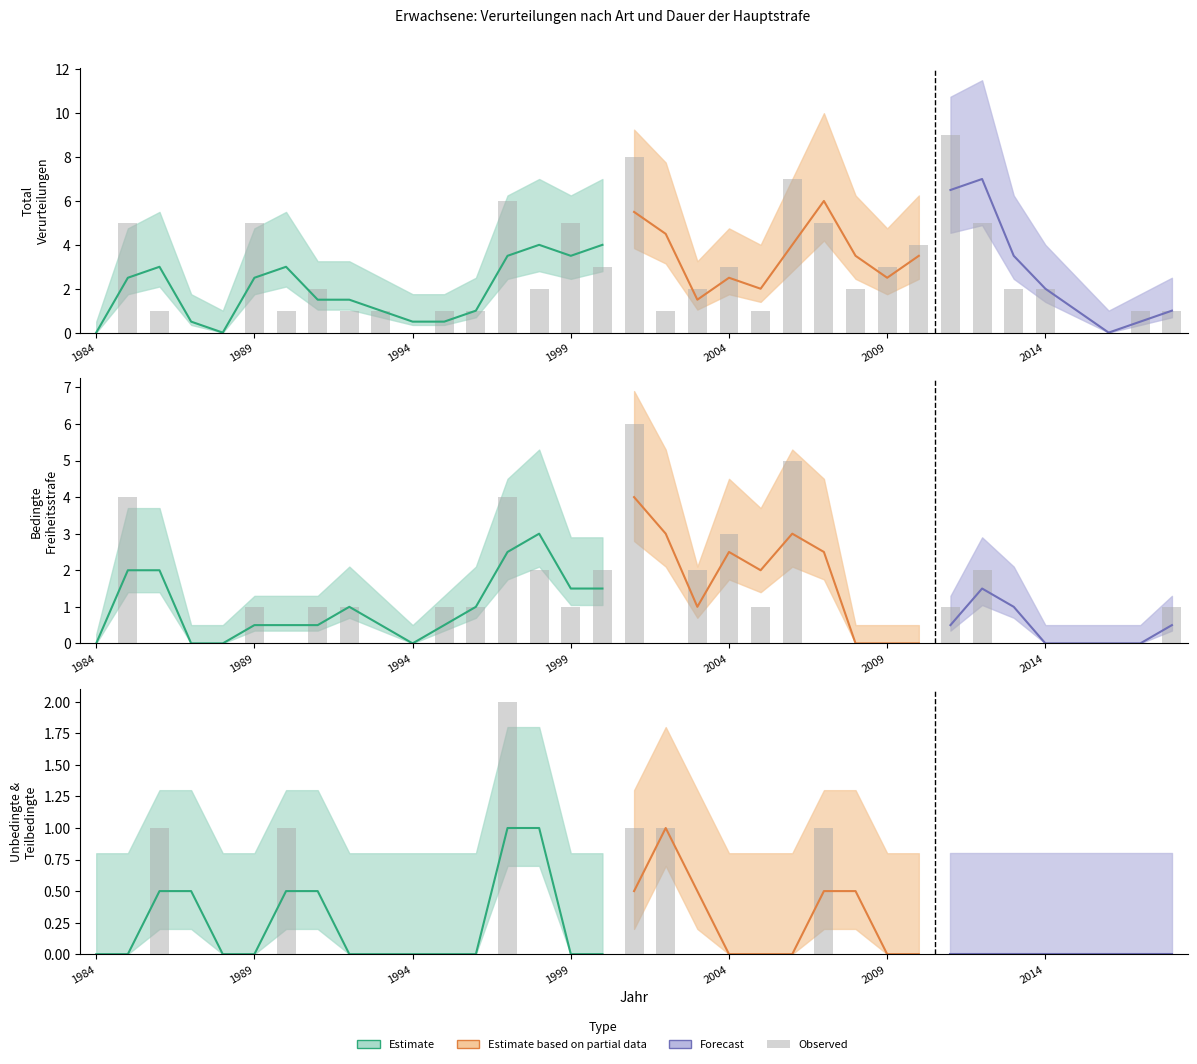

List the labels in order of BEDINGTE Freiheitsstrafe value, largest first.

2001, 2006, 1985, 1997, 2004, 1998, 2000, 2003, 2012, 1989, 1991, 1992, 1995, 1996, 1999, 2005, 2011, 2018, 1984, 1986, 1987, 1988, 1990, 1993, 1994, 2002, 2007, 2008, 2009, 2010, 2013, 2014, 2015, 2016, 2017